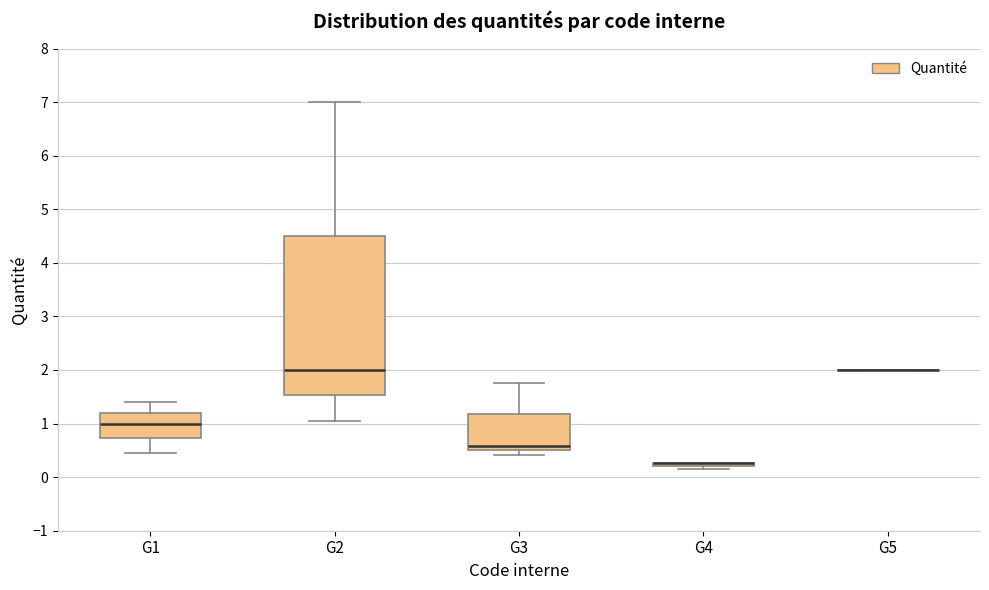

Comparing the boxes themselves (not the whiskers), which one is the tallest?

G2